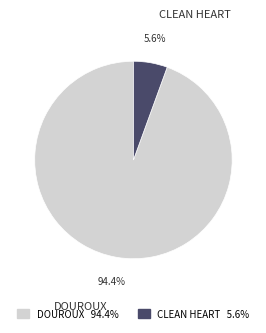

Which category accounts for the majority?

DOUROUX